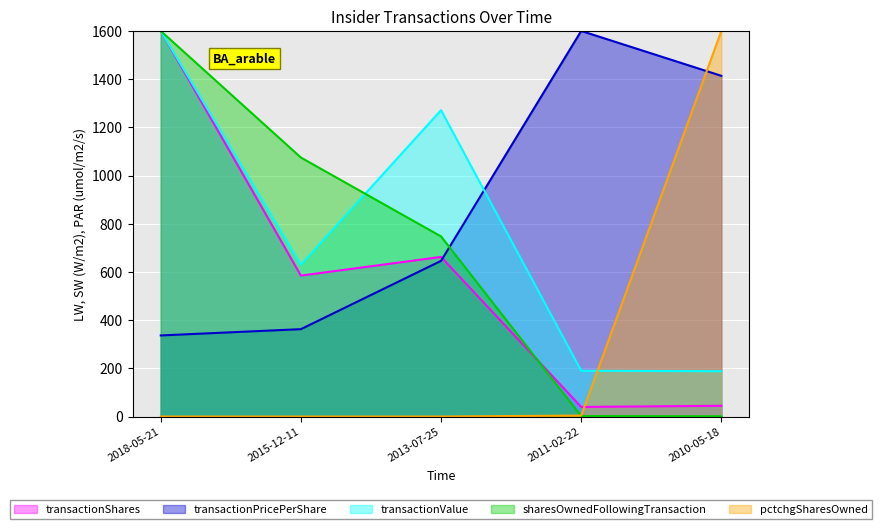

In transactionValue, how many points are higher than both neighbors (excluding endpoints)?

1